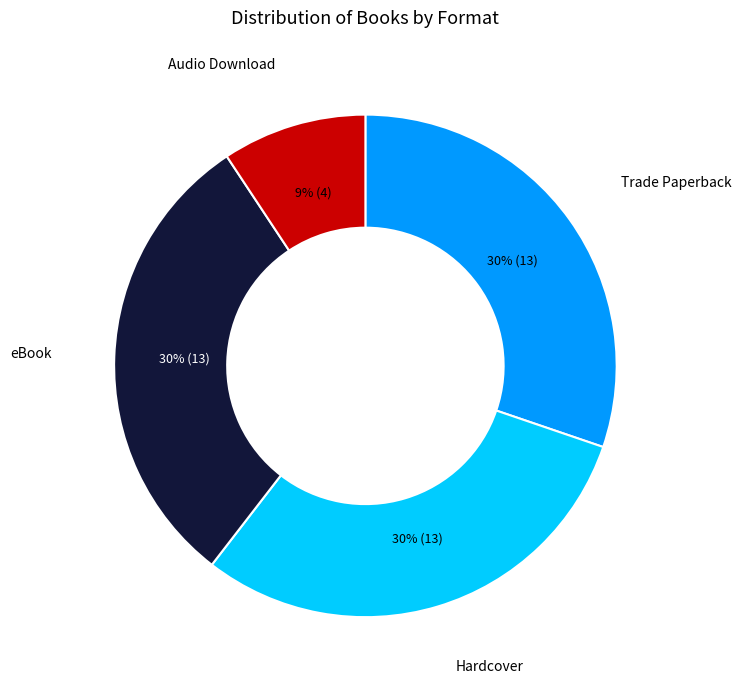

To the nearest percent, what is the difference between the largest and smallest slice percentages?

21%